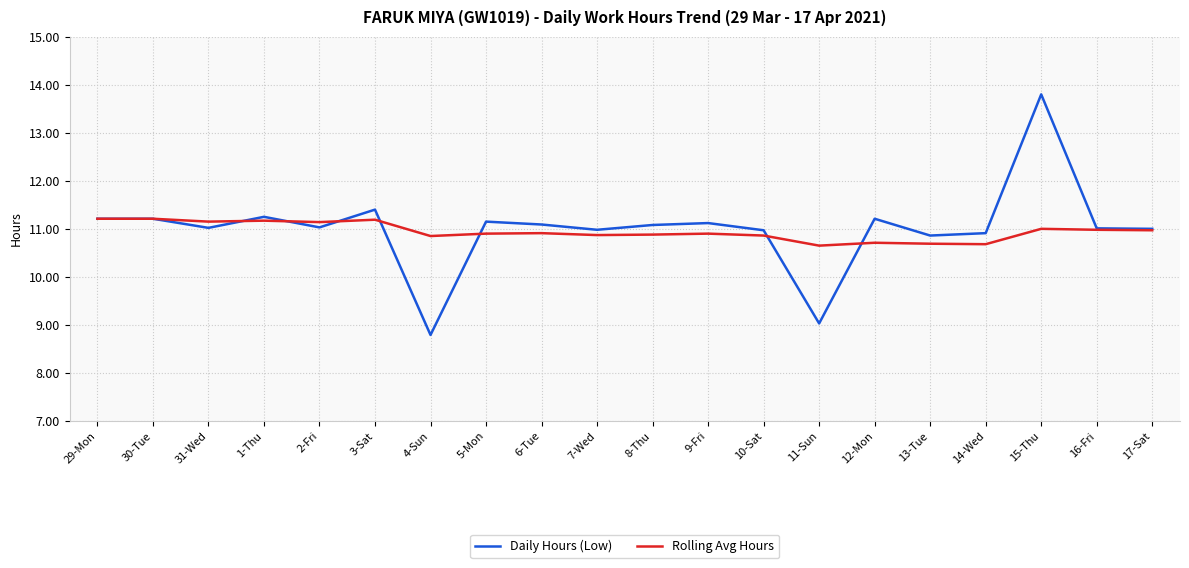

How many categories are shown in the chart?

20